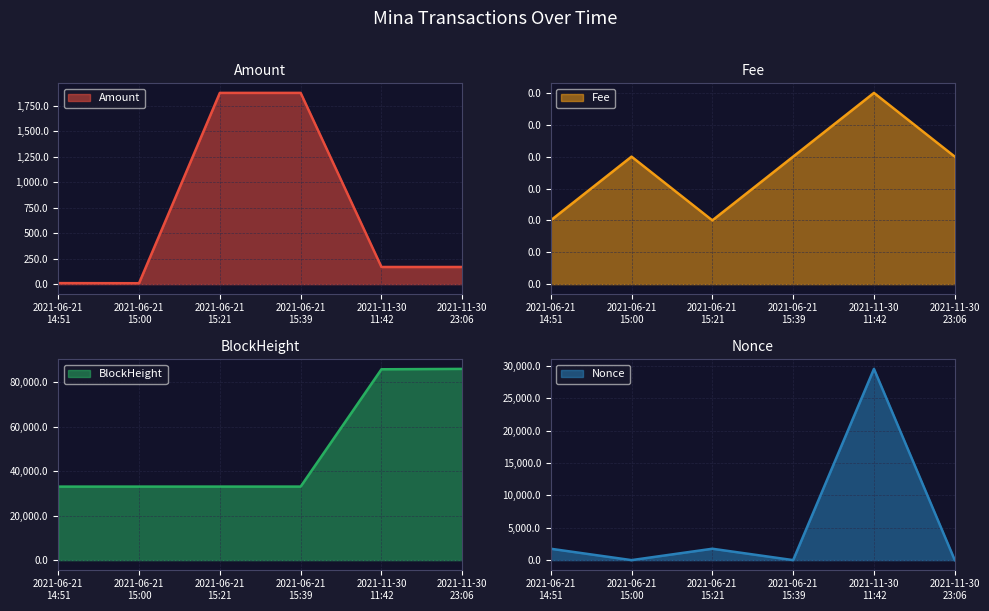

What is the maximum value for BlockHeight?

86034